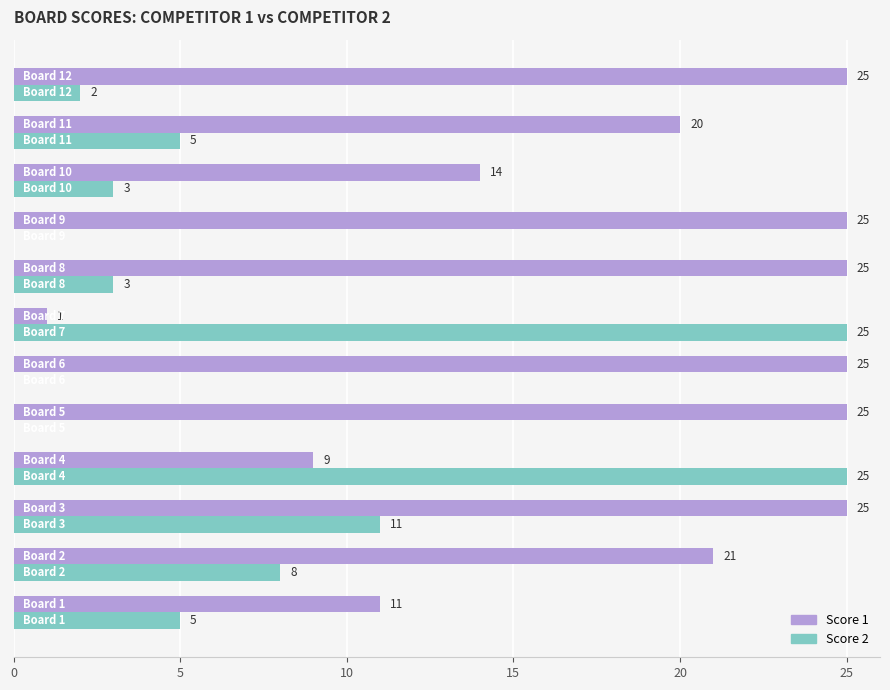

How many Score 1 values are between 14 and 25?

9